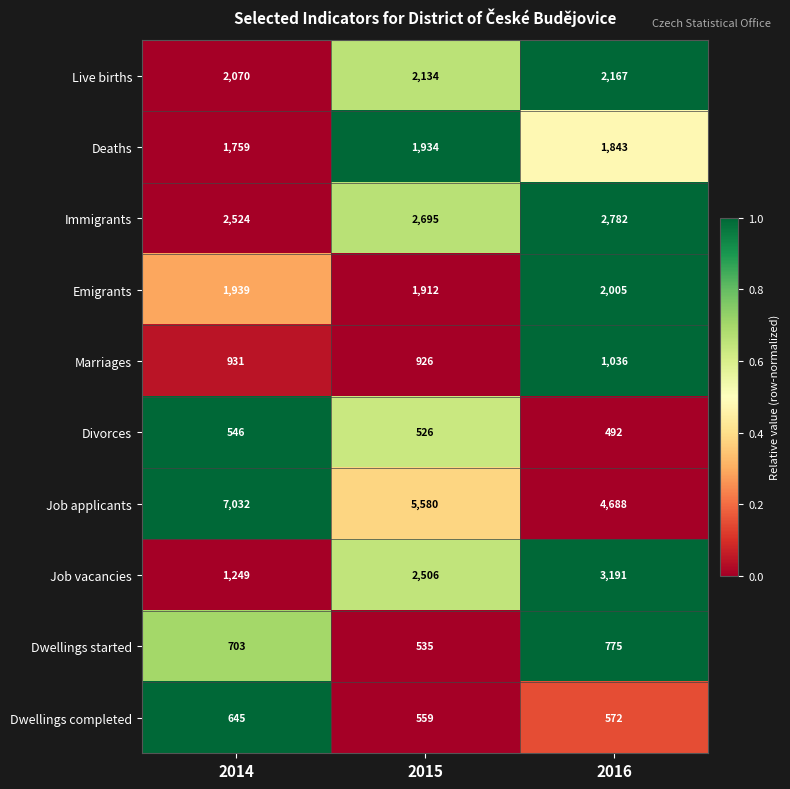

Reading left to right, what are all the values shown in this chart?

Live births: 2070	2134	2167
Deaths: 1759	1934	1843
Immigrants: 2524	2695	2782
Emigrants: 1939	1912	2005
Marriages: 931	926	1036
Divorces: 546	526	492
Job applicants: 7032	5580	4688
Job vacancies: 1249	2506	3191
Dwellings started: 703	535	775
Dwellings completed: 645	559	572